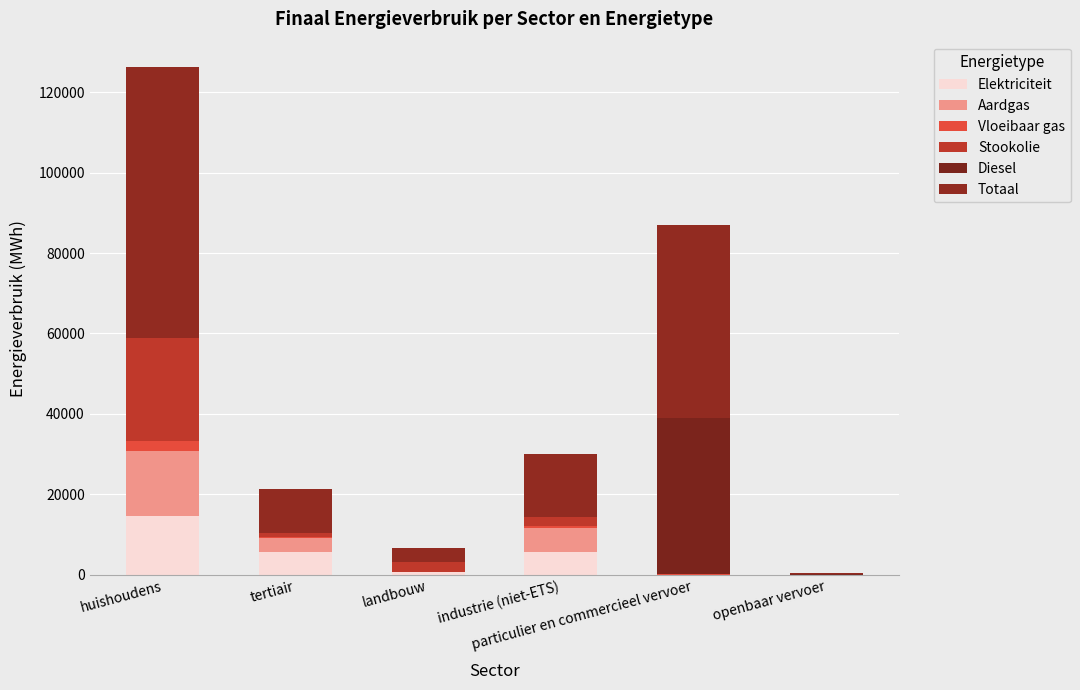

What is the sum of all Aardgas values?

25627.2